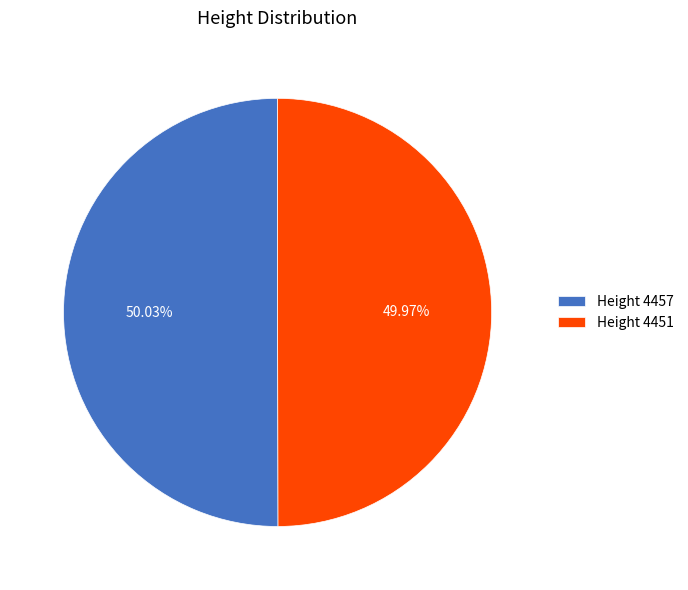

Combined, do Height 4457 and Height 4451 account for over 50%?

Yes